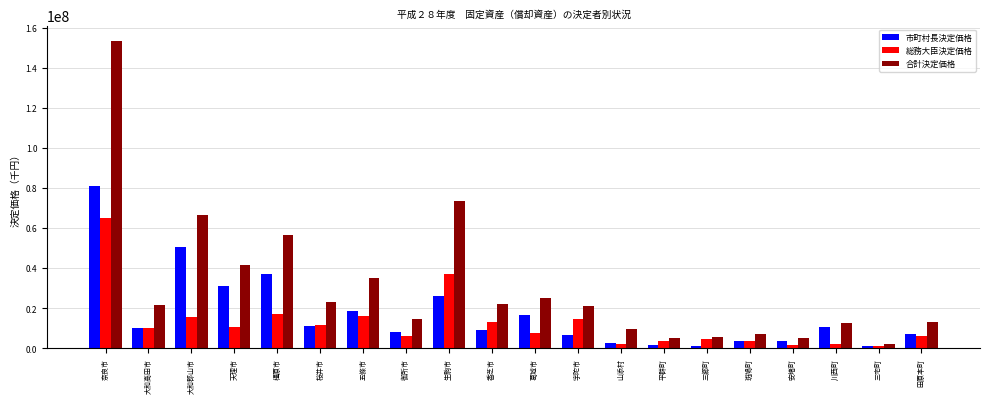

What position from the right is 葛城市?

10